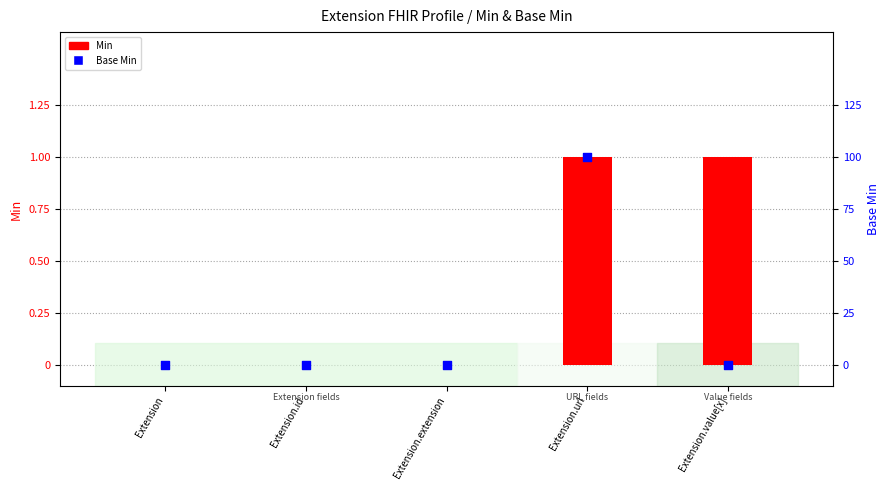

What are all the series names shown in the legend?

Min, Base Min